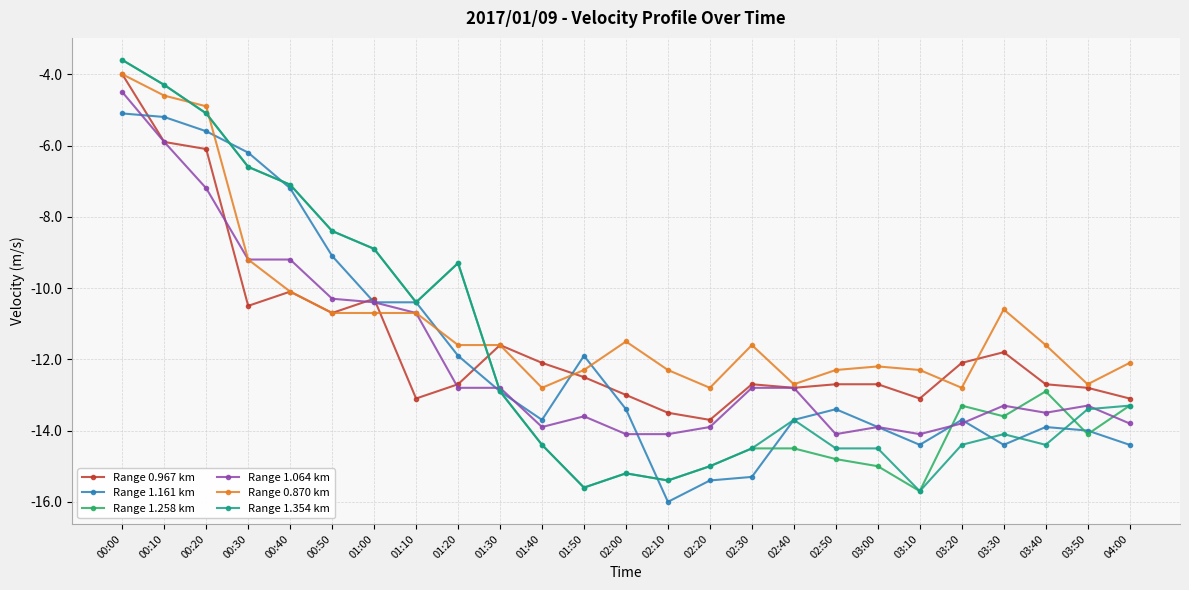

Which category has the highest value across all series?

00:00